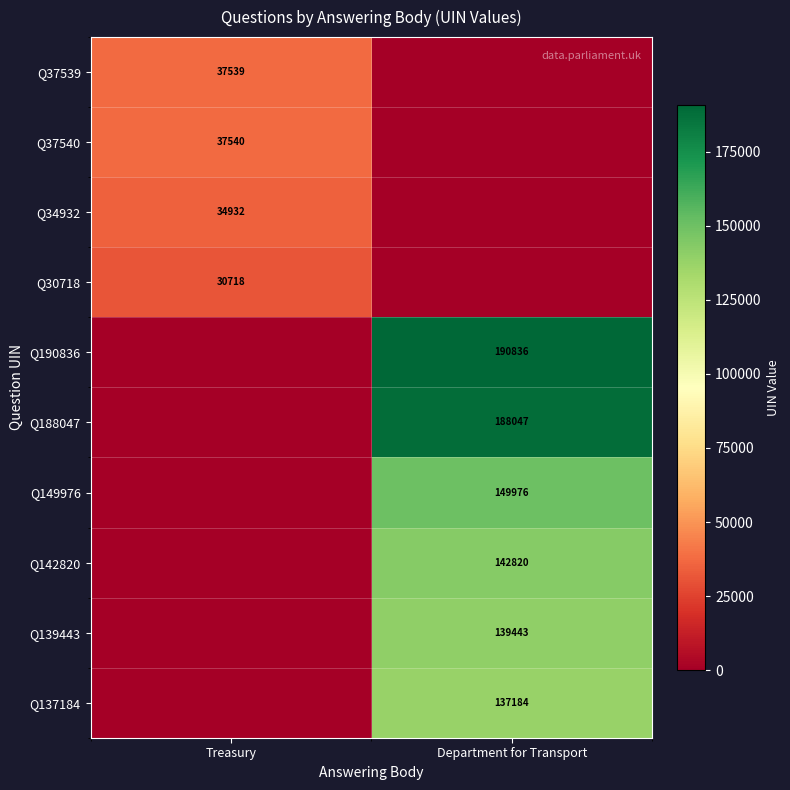

Is it true that Q37539 equals 18749 at Treasury?

False